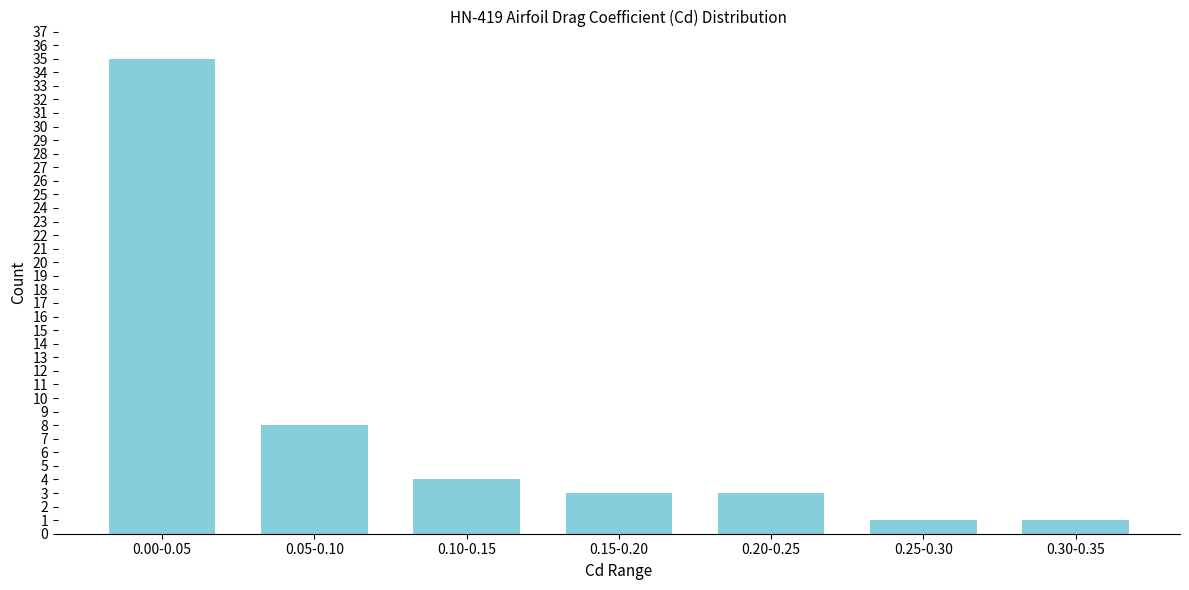

Reading left to right, what are all the values shown in this chart?

35	8	4	3	3	1	1